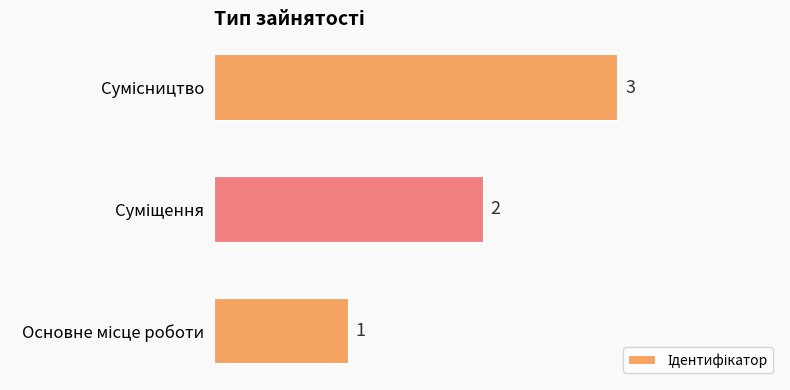

What is the sum of all values?

6